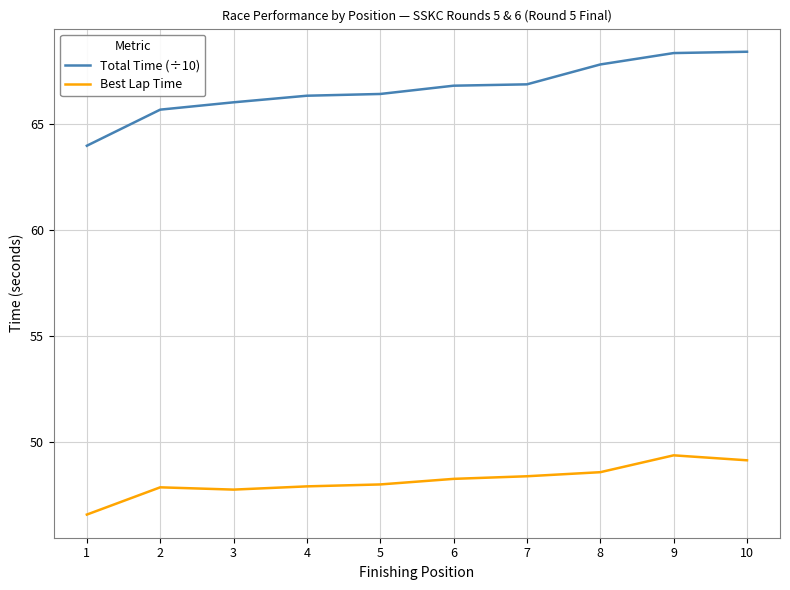

True or false: Best Lap Time and Total Time (÷10) intersect in this chart.

False